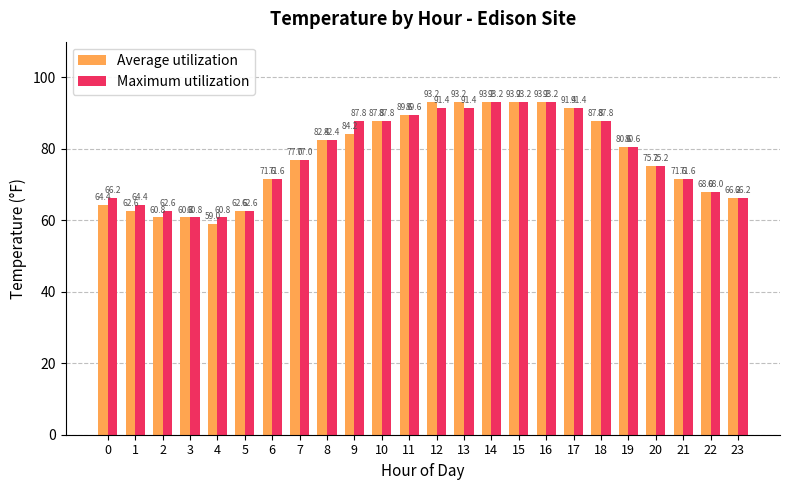

What is the highest value of the Maximum utilization series?

93.2